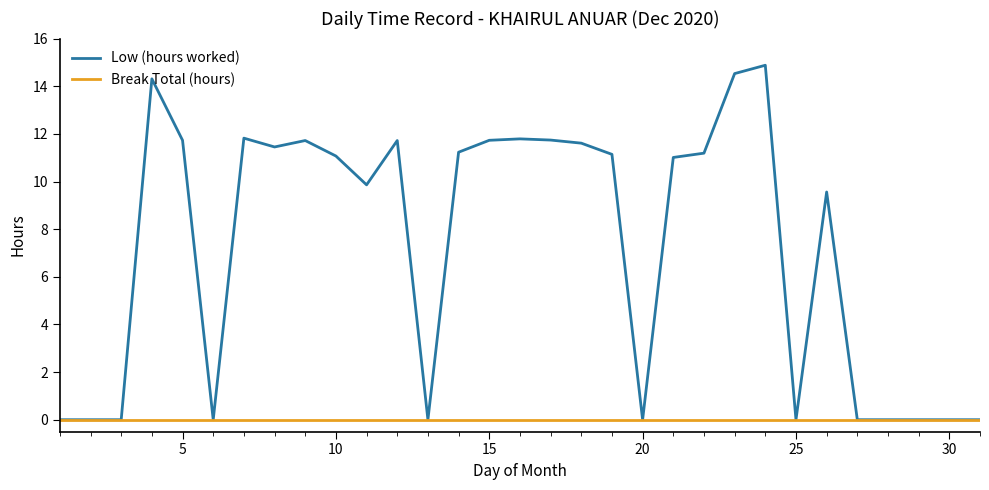

Which series has the largest range (max minus min)?

Low (hours worked)